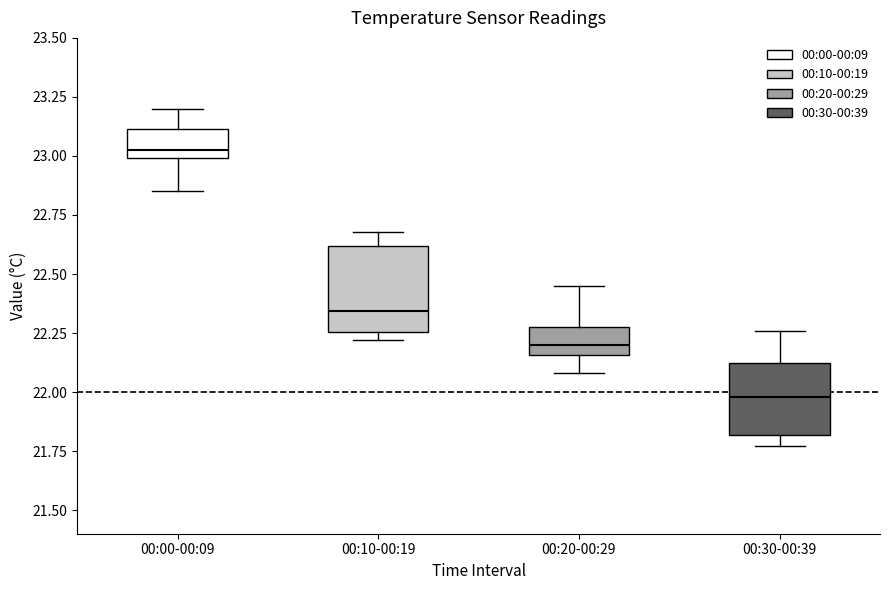

Reading left to right, transcribe this box plot: for each box, give where its median line is, the range the box spans, and where its two whiskers end, as read against the y-axis. The values are not printed on the chart, so give them approximately, as read against the axis.

00:00-00:09: median 23.05, box 23.00 to 23.10, whiskers 22.85 to 23.20
00:10-00:19: median 22.35, box 22.25 to 22.60, whiskers 22.20 to 22.70
00:20-00:29: median 22.20, box 22.15 to 22.30, whiskers 22.10 to 22.45
00:30-00:39: median 22.00, box 21.80 to 22.10, whiskers 21.75 to 22.25